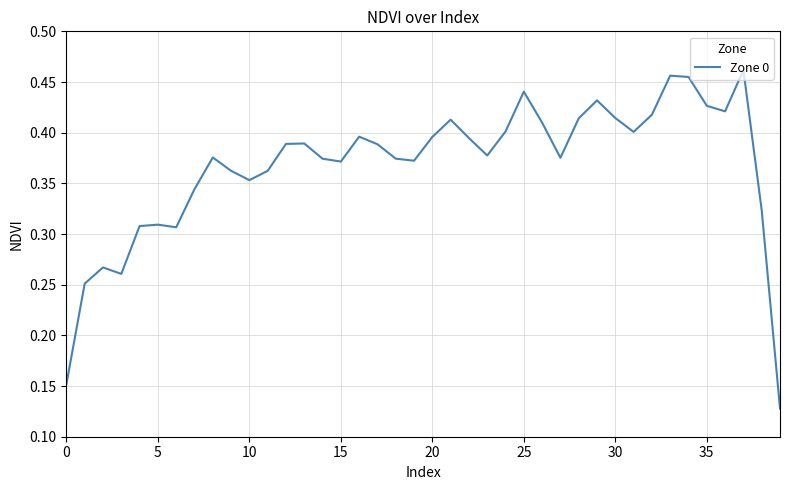

Reading right to left, extract all data points from this chart.

0.1	0.3	0.5	0.4	0.4	0.5	0.5	0.4	0.4	0.4	0.4	0.4	0.4	0.4	0.4	0.4	0.4	0.4	0.4	0.4	0.4	0.4	0.4	0.4	0.4	0.4	0.4	0.4	0.4	0.4	0.4	0.4	0.3	0.3	0.3	0.3	0.3	0.3	0.3	0.2